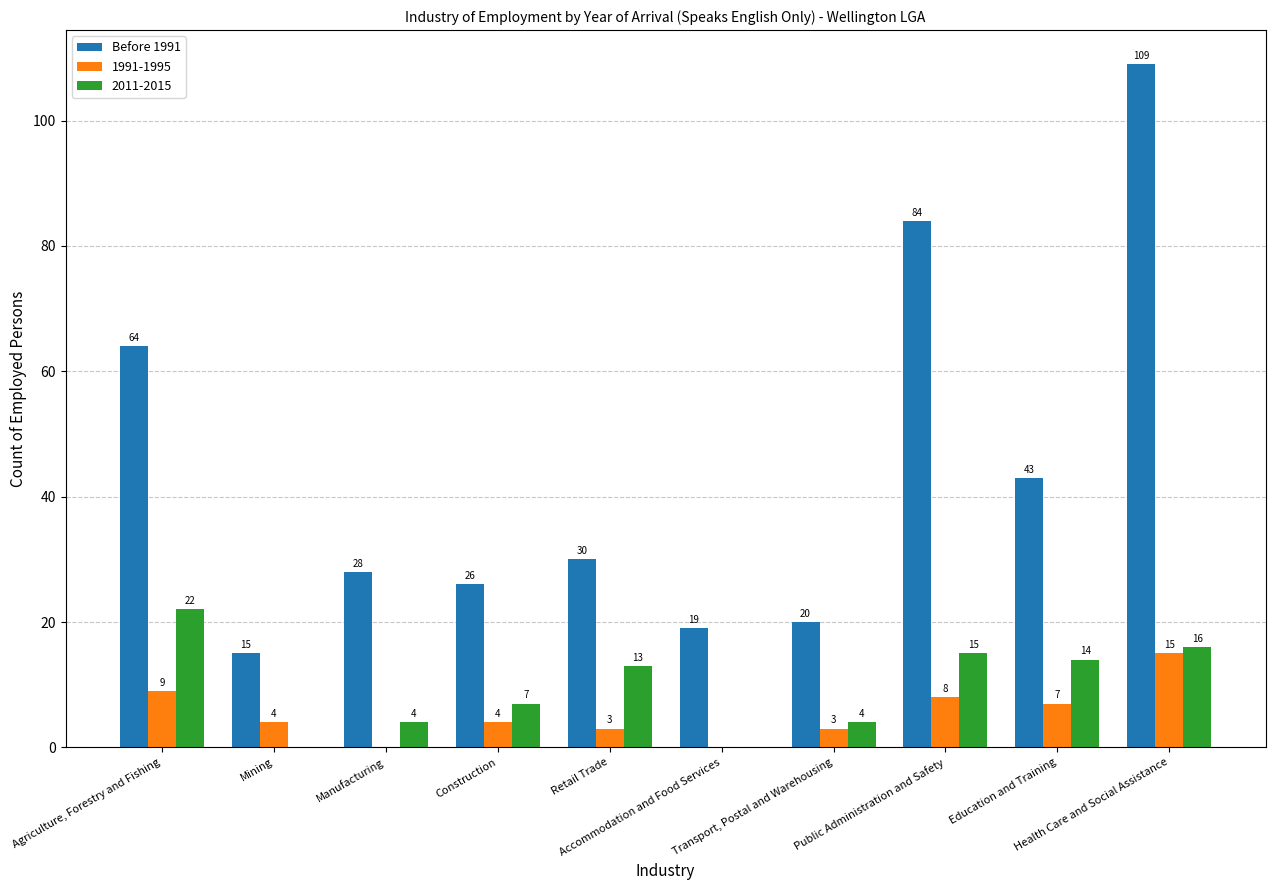

What is the highest value of the 2011-2015 series?

22